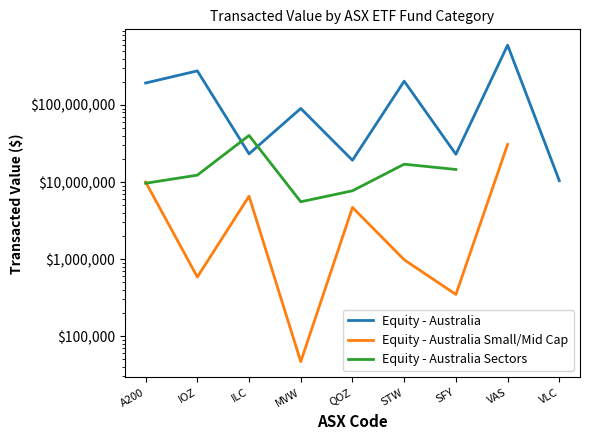

What are all the series names shown in the legend?

Equity - Australia, Equity - Australia Small/Mid Cap, Equity - Australia Sectors